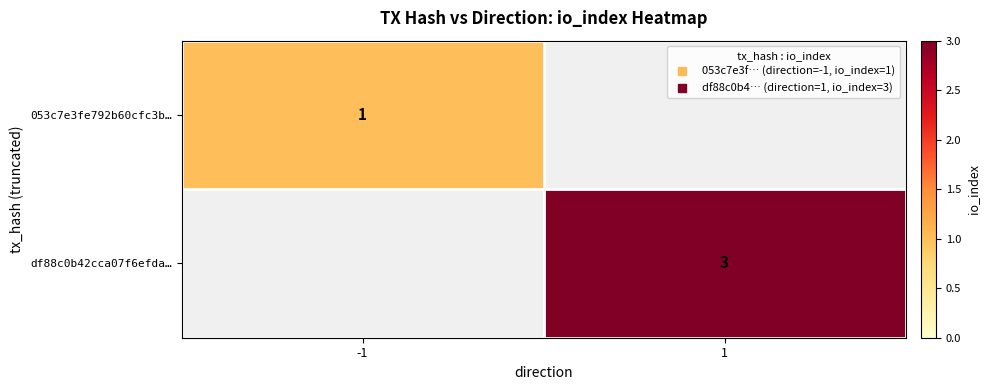

The df88c0b42cca07f6efda… series shows 3.0 at 1. True or false?

True